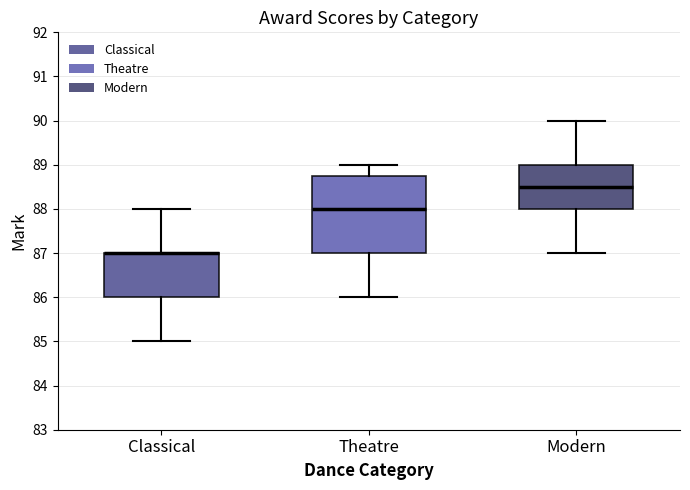

Comparing the boxes themselves (not the whiskers), which one is the tallest?

Theatre